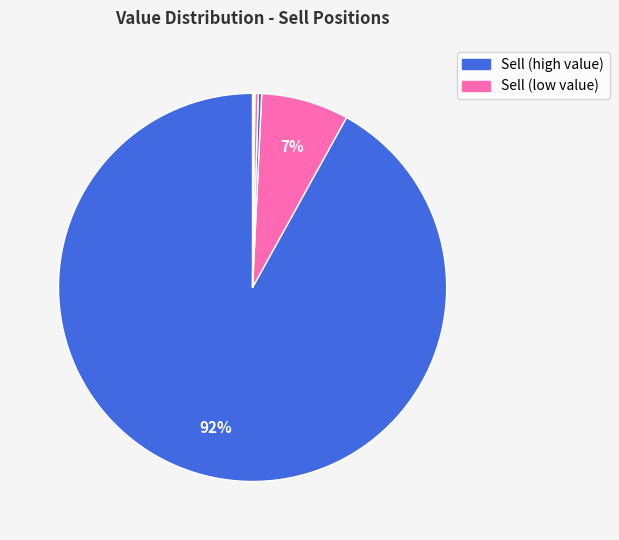

To the nearest percent, what is the difference between the largest and smallest slice percentages?

92%